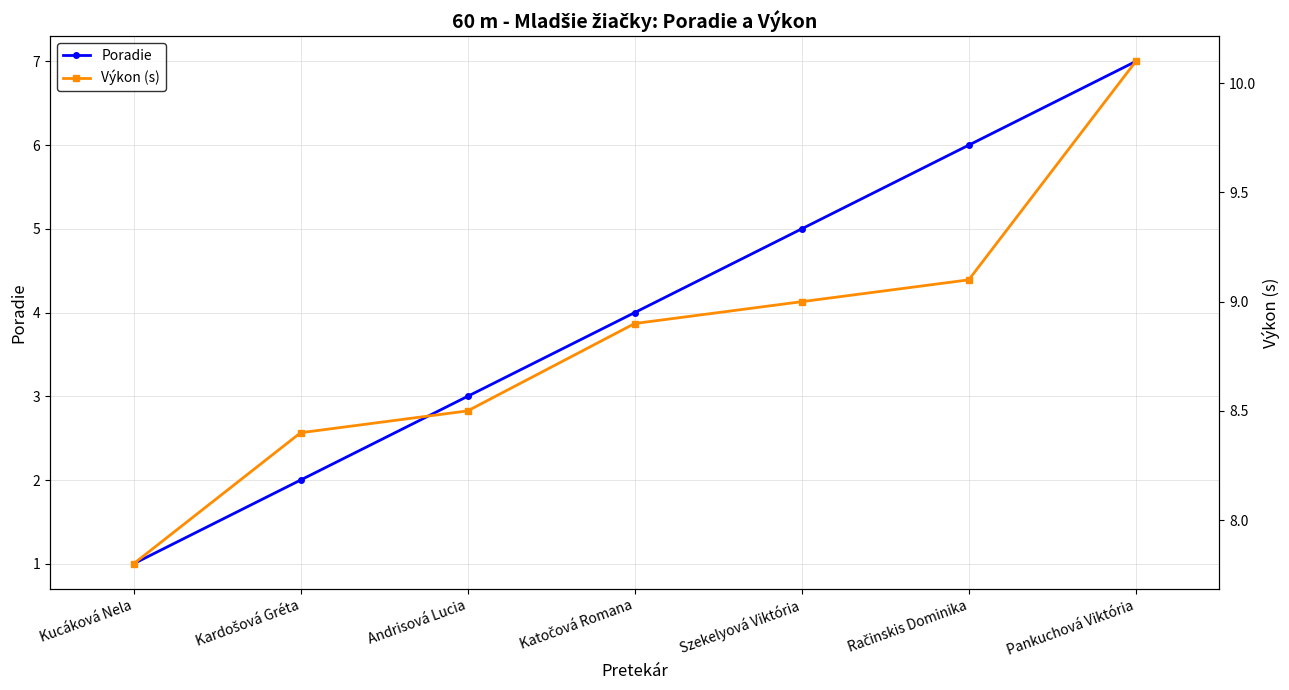

Rank the series at Katočová Romana from lowest to highest value.

Poradie, Výkon (s)